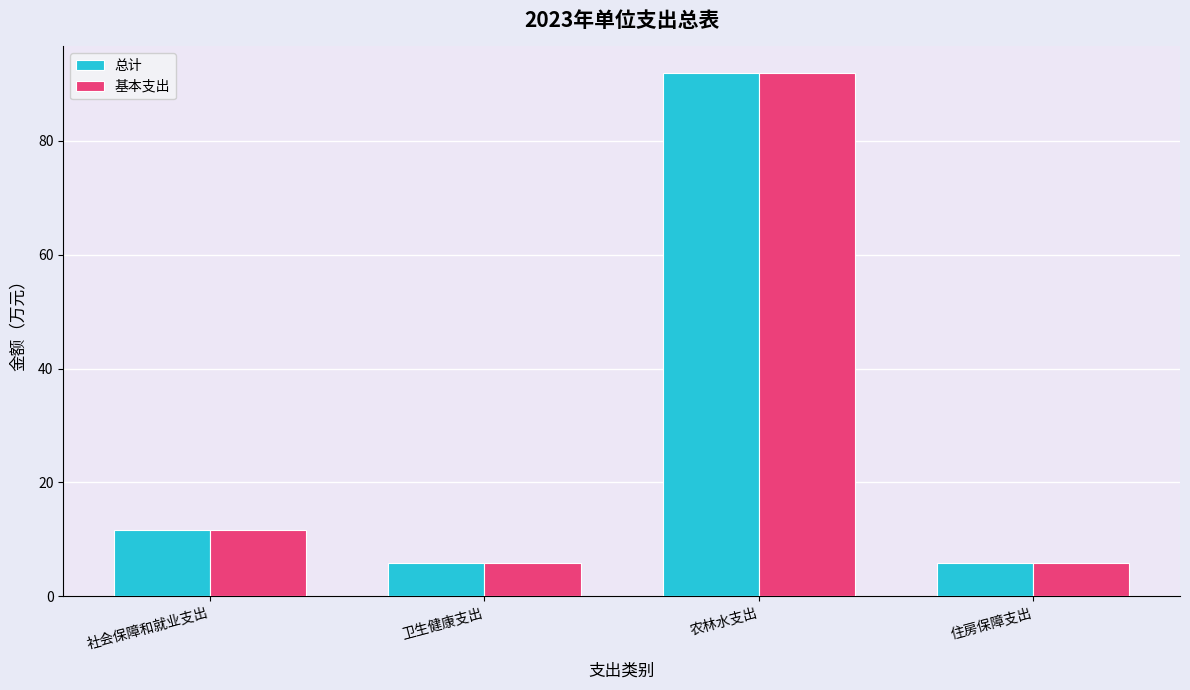

How many data points does each series have?

4